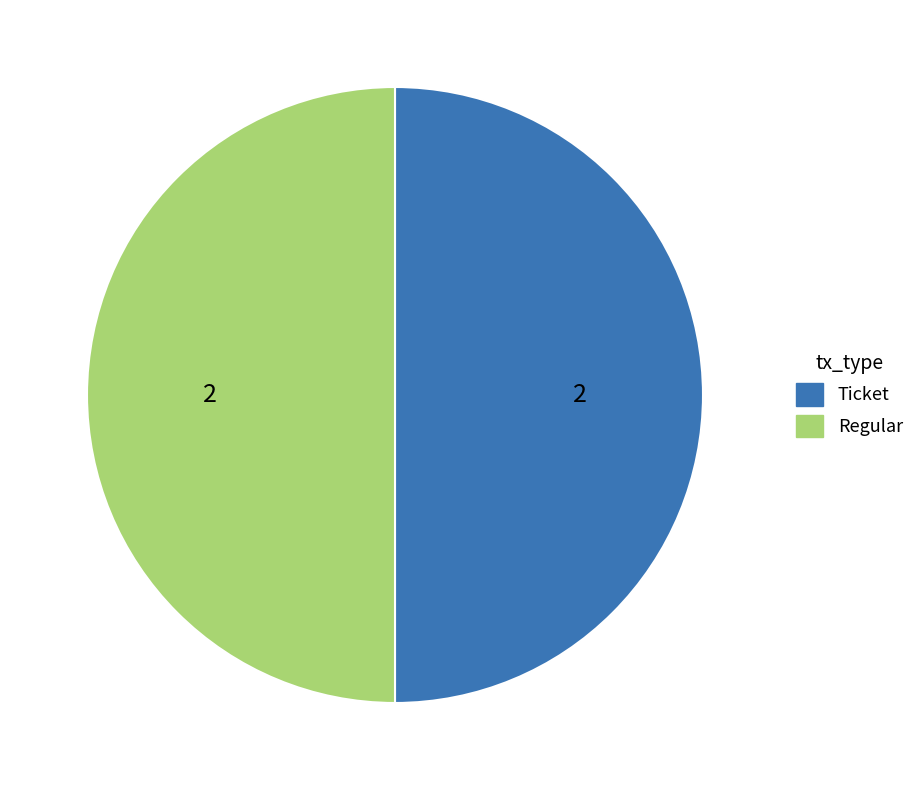

Approximately how many times larger is the value at Regular compared to Ticket?

1.0